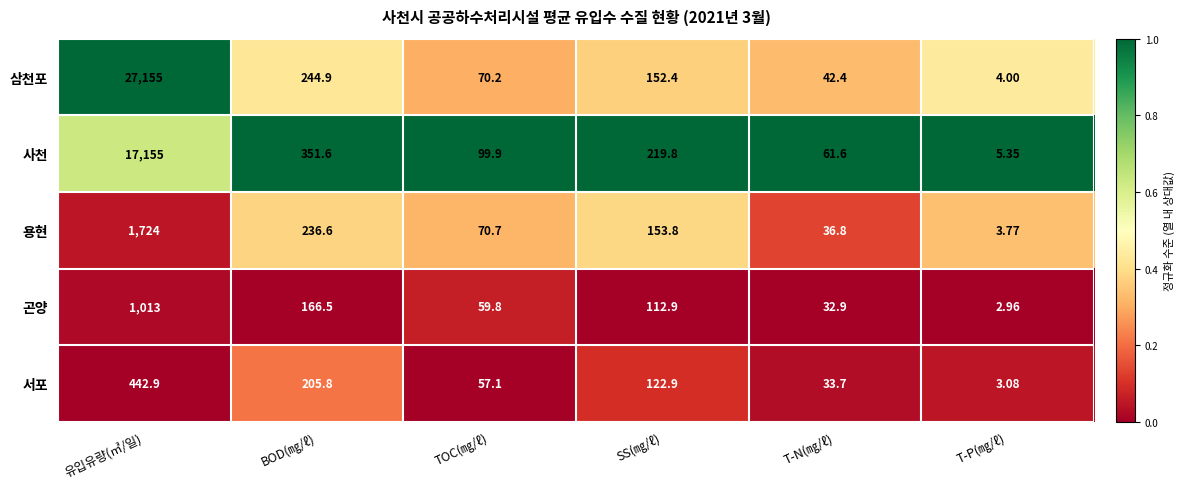

Which series has the largest total across all categories?

삼천포